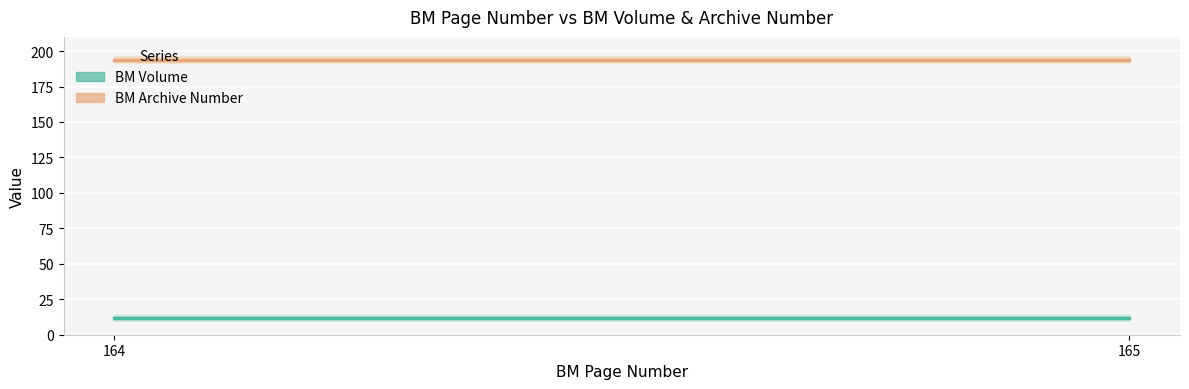

What is the sum of all BM Archive Number values?

388